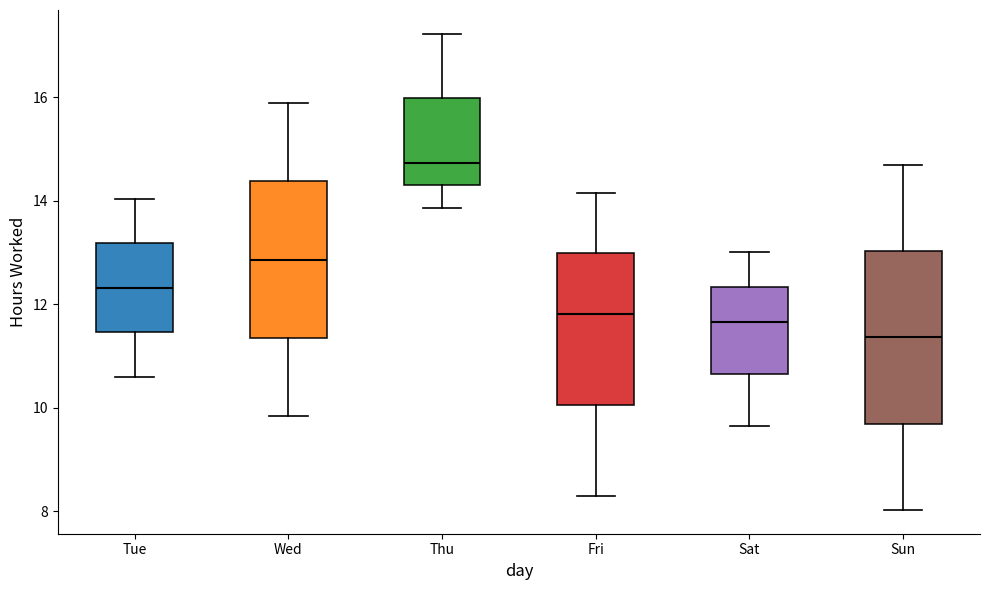

Which box has the highest median line?

Thu